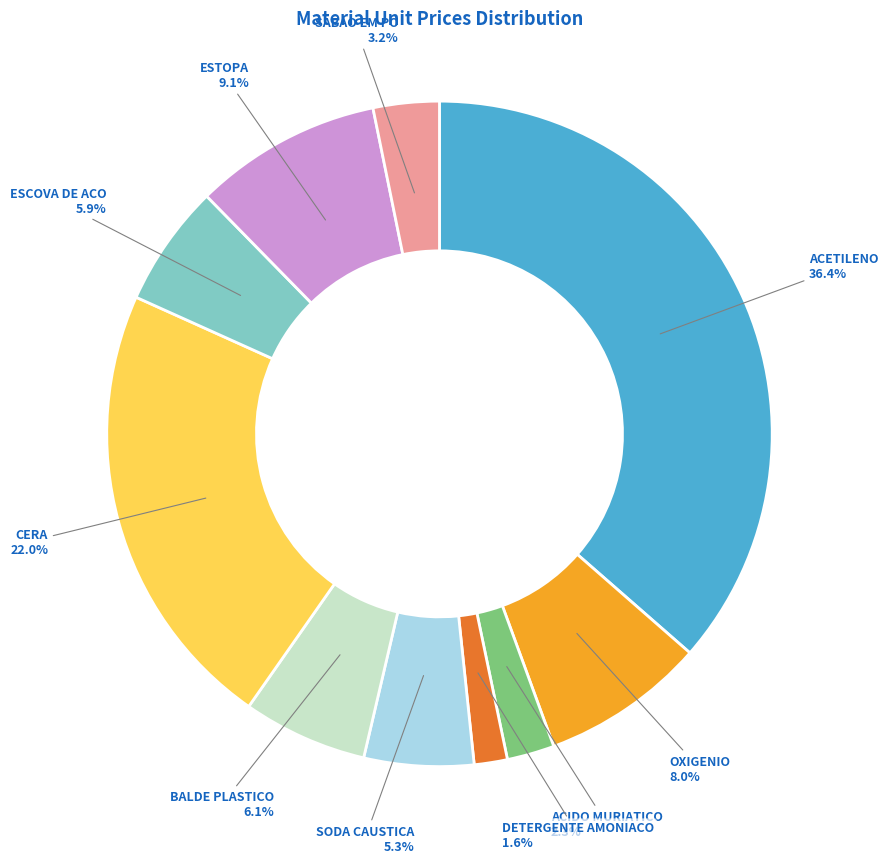

How many slices are in this pie chart?

10